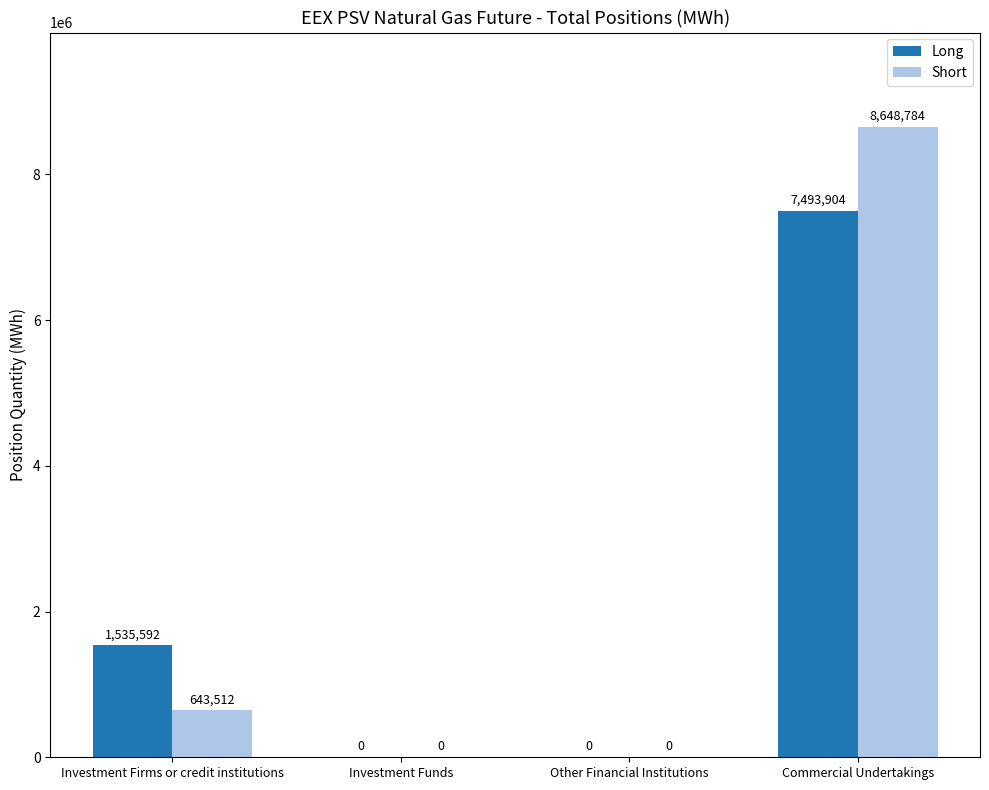

What is the sum of the Long values at Commercial Undertakings and Other Financial Institutions?

7493904